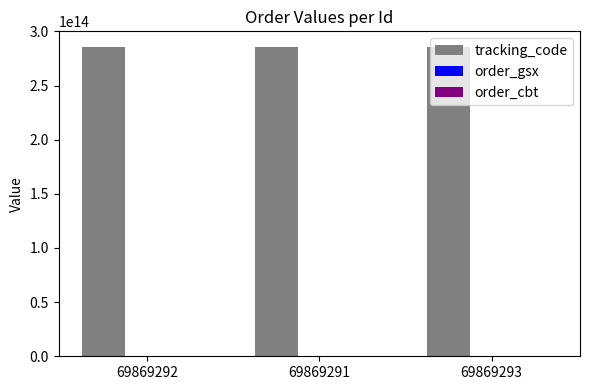

The value of tracking_code at 69869291 is 285798432572320. True or false?

True